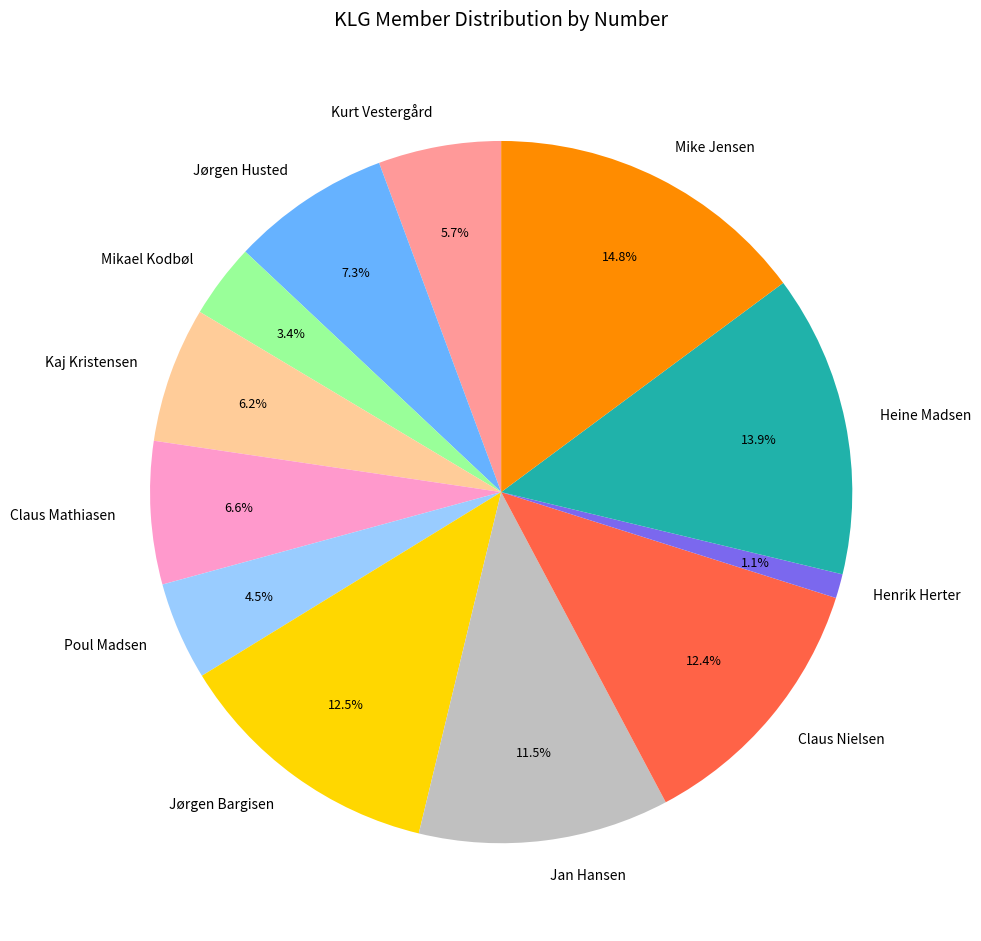

Do Kaj Kristensen and Mike Jensen together represent more than half of the pie?

No